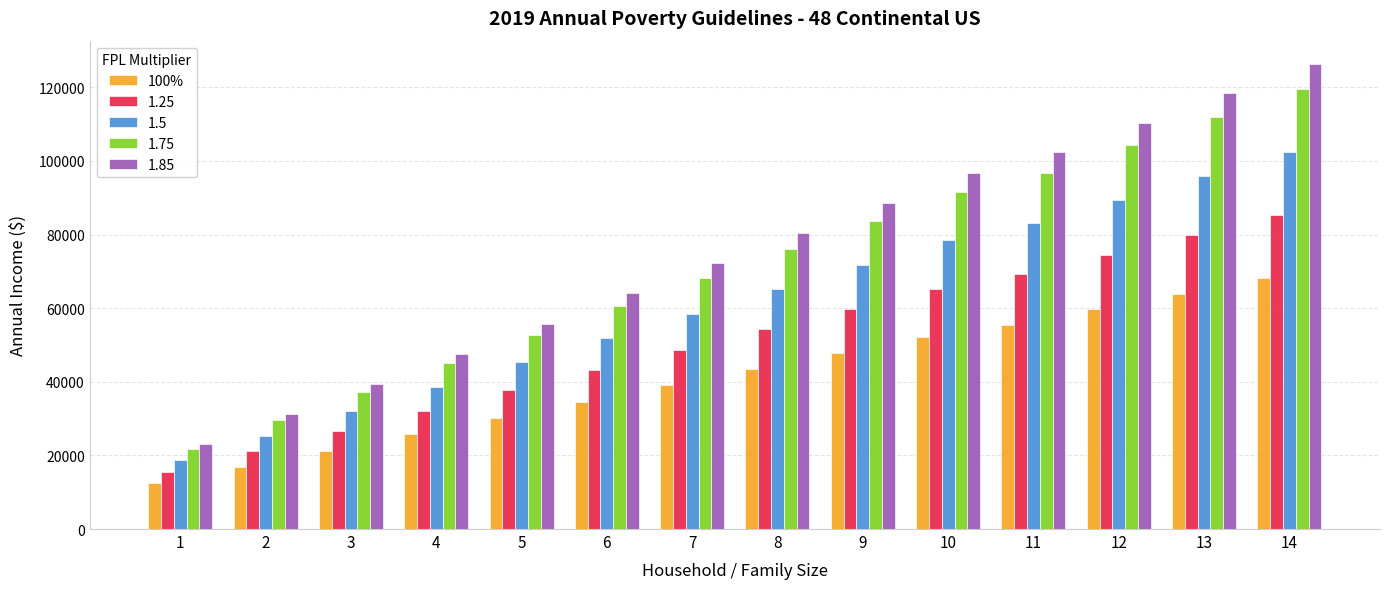

Rank the series by their maximum value, from lowest to highest.

100%, 1.25, 1.5, 1.75, 1.85